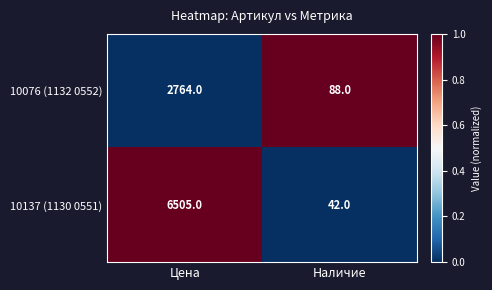

Is it true that 10076 (1132 0552) equals 61 at Наличие?

False